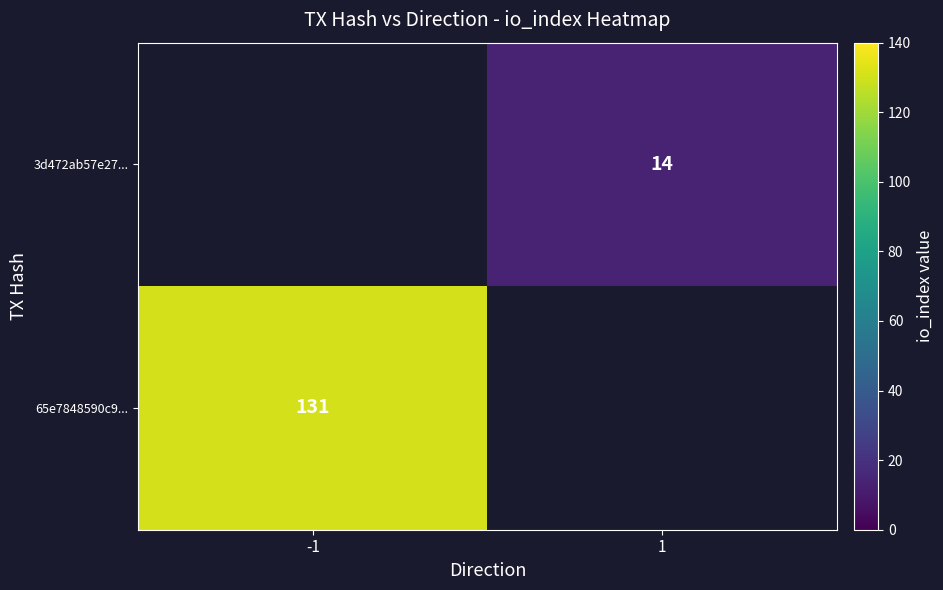

True or false: 3d472ab57e27... has a value of 6 at 1.

False